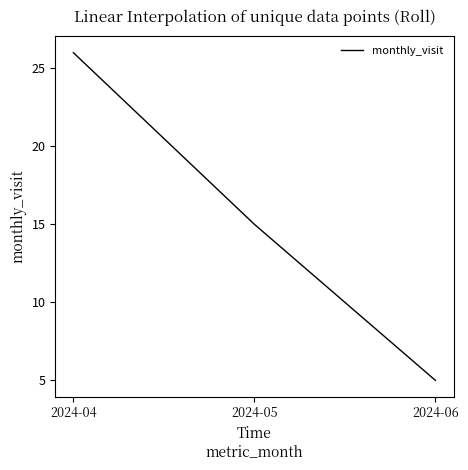

True or false: the data shows 7 at 2024-06.

False